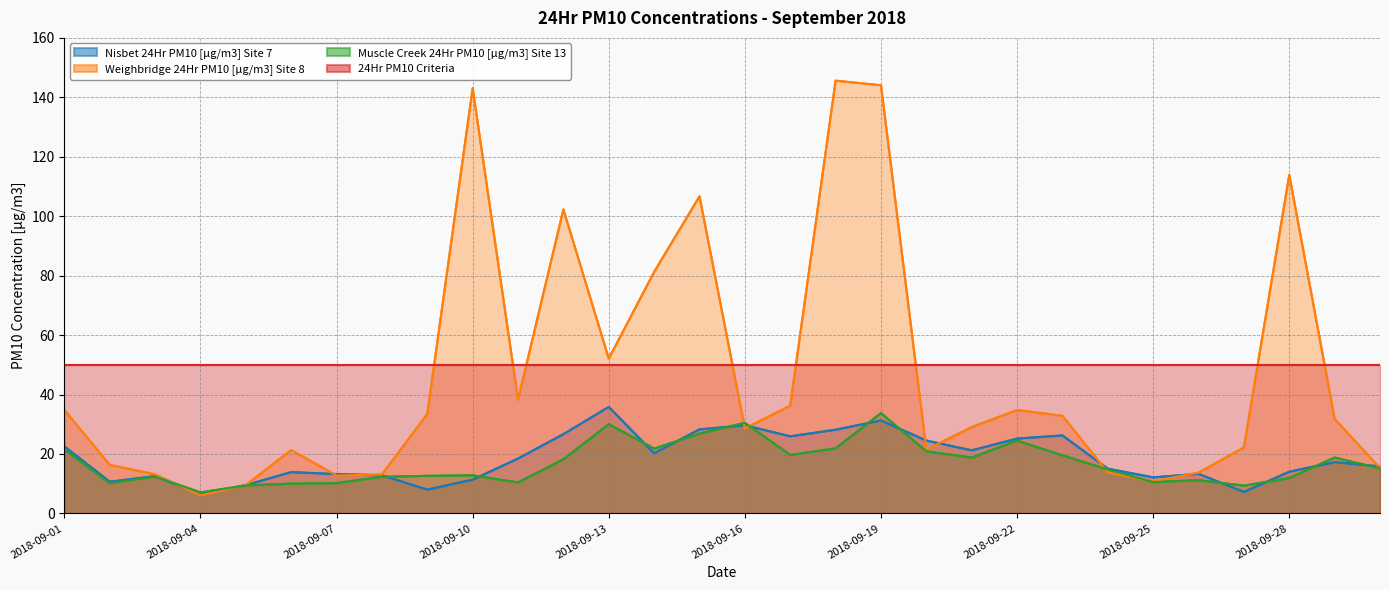

How many times do Muscle Creek 24Hr PM10 [µg/m3] Site 13 and Weighbridge 24Hr PM10 [µg/m3] Site 8 cross each other?

6